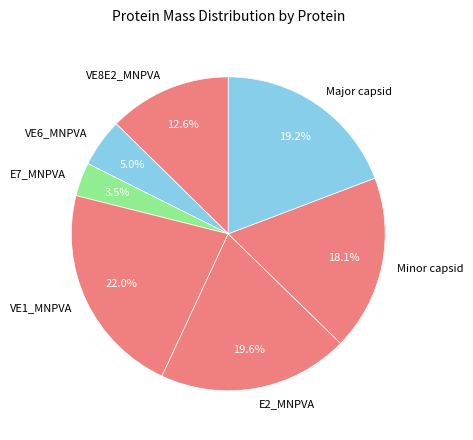

How many slices are in this pie chart?

7